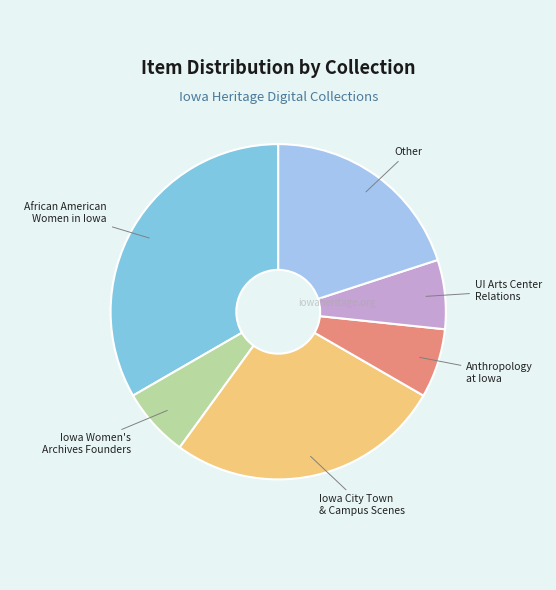

How many slices are in this pie chart?

6